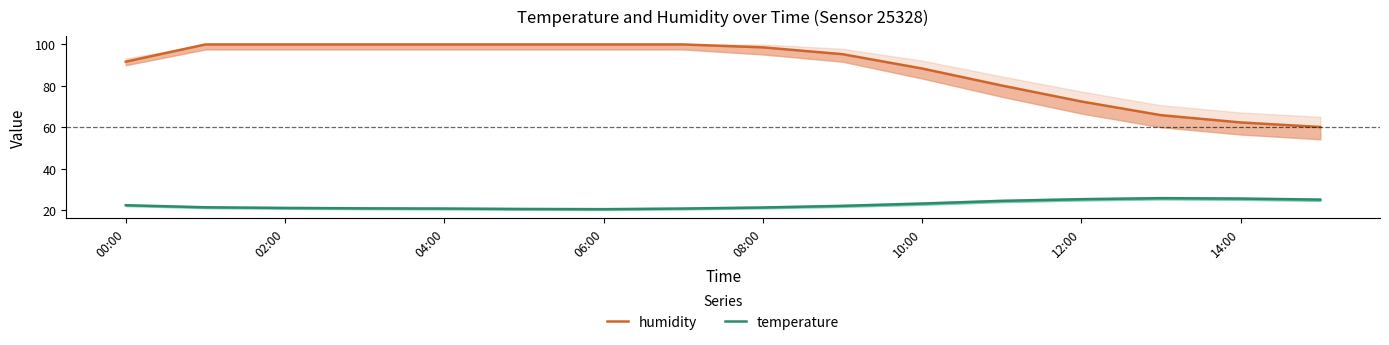

Which category has the highest value in the humidity series?

02:00